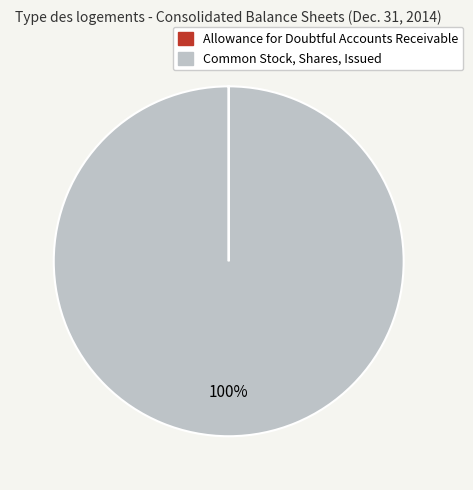

To the nearest percent, what is the difference between the largest and smallest slice percentages?

100%